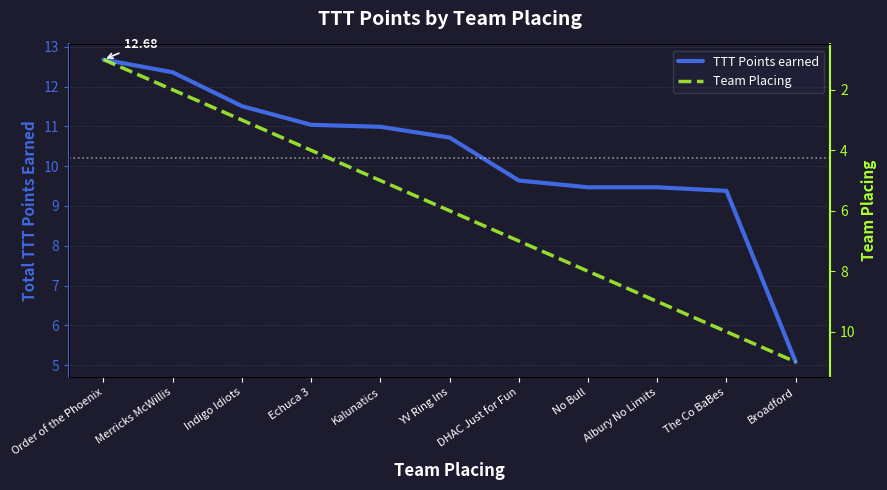

What position from the left is The Co BaBes?

10